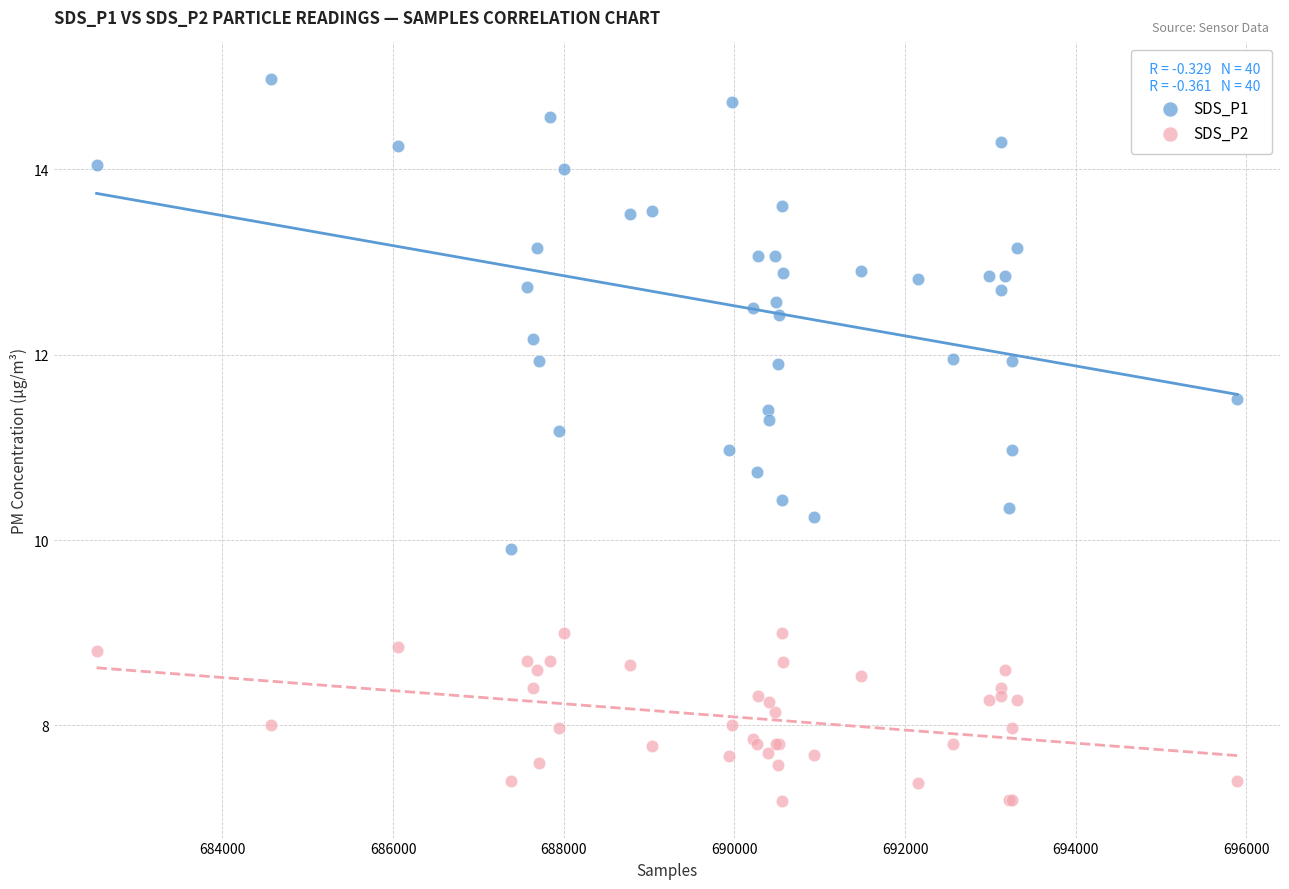

Which series has the largest Y range (max minus min)?

SDS_P1